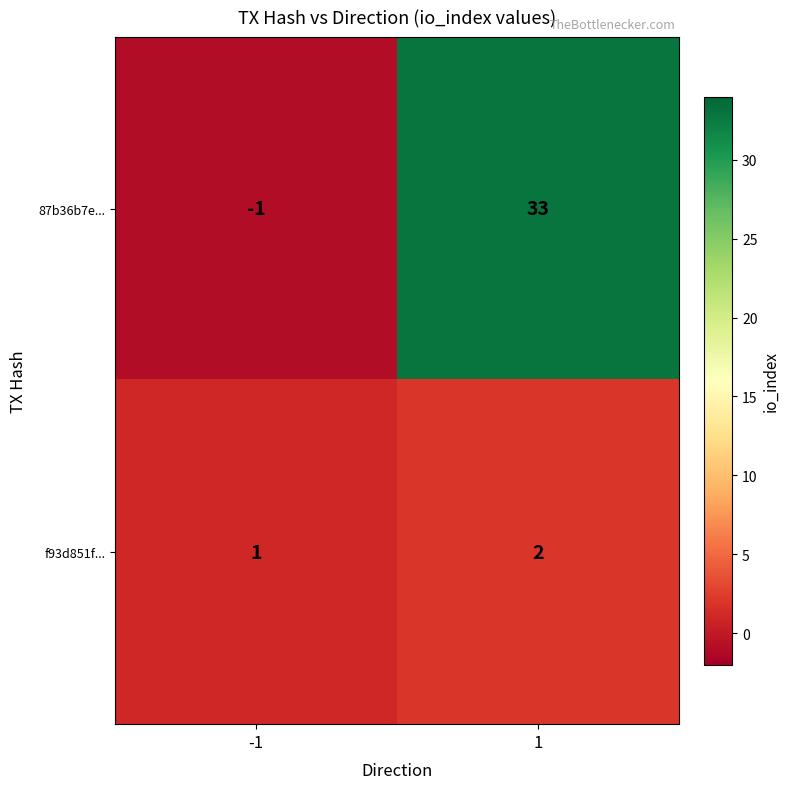

What is the total value across all series at 1?

35